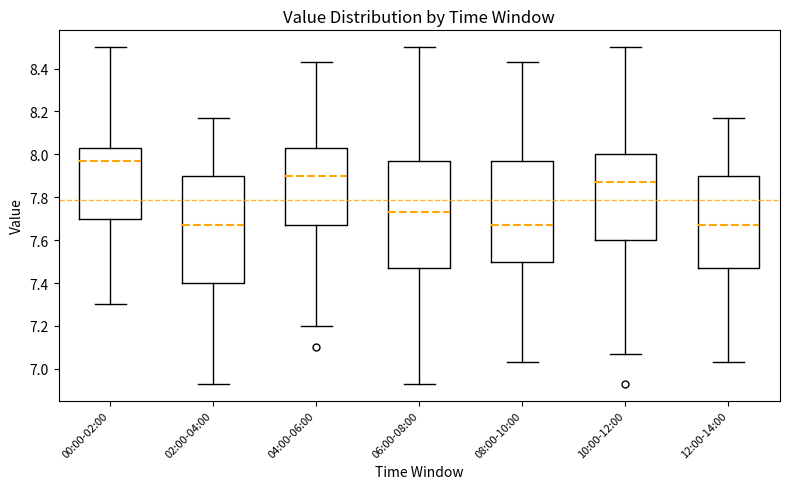

Where does the upper whisker of the box for 00:00-02:00 end on the y-axis? The values are not printed on the chart, so give them approximately, as read against the axis.

8.50